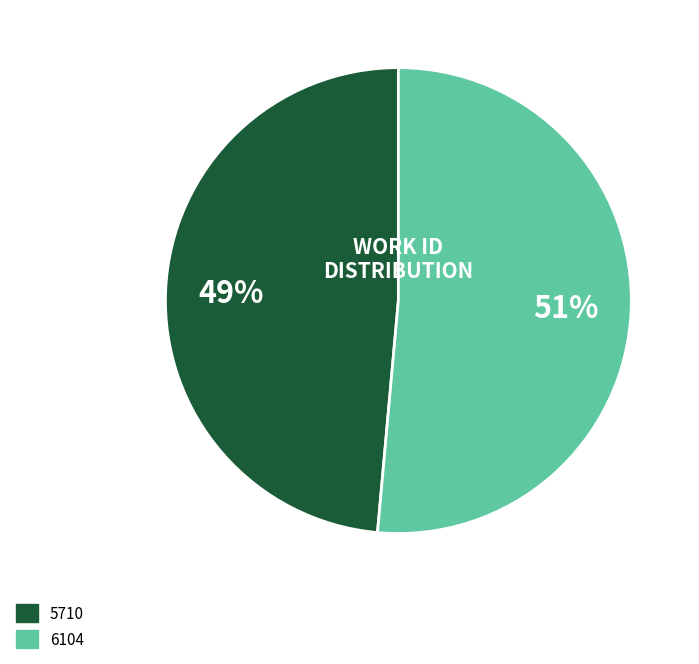

To the nearest percent, what is the combined percentage of 6104 and 5710?

100%